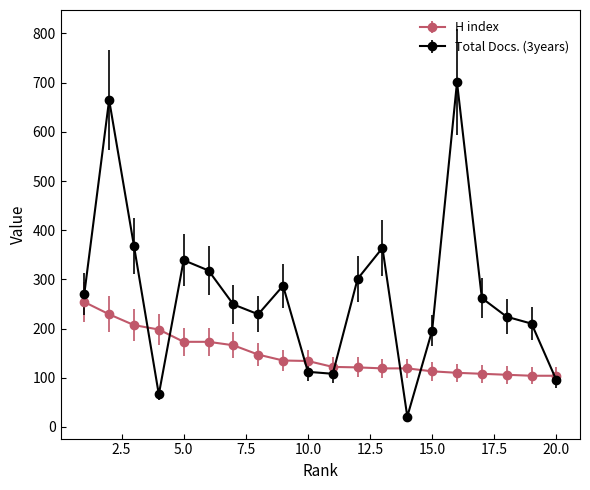

True or false: Total Docs. (3years) and H index intersect in this chart.

True